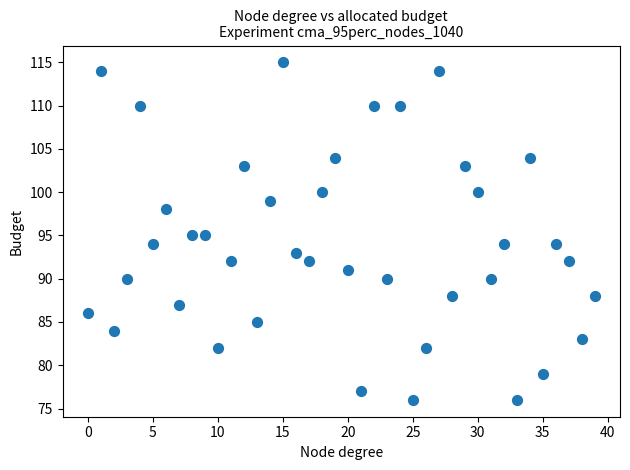

What is the range of Y values (max minus min)?

39